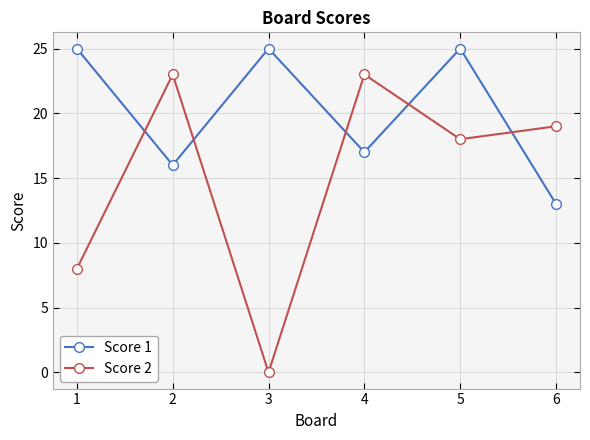

Is it true that Score 1 equals 25 at 3?

True